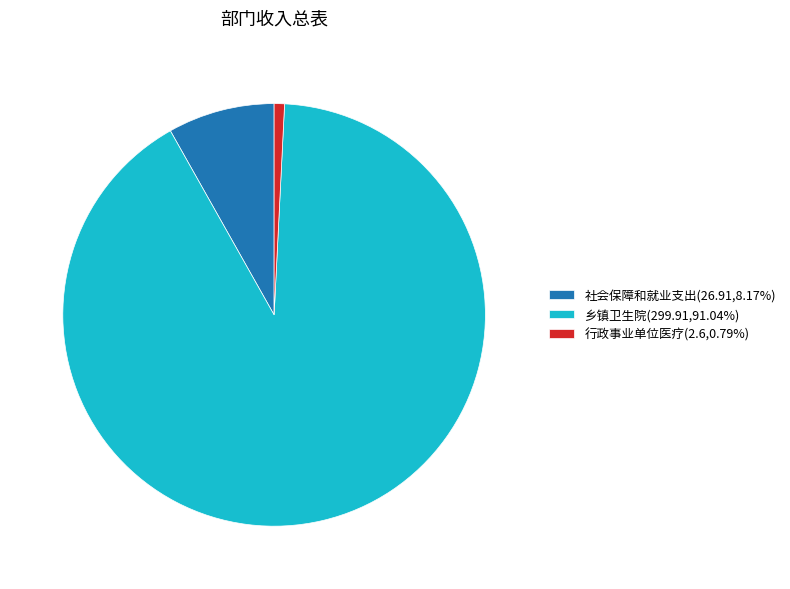

Is there a majority slice in this chart?

Yes